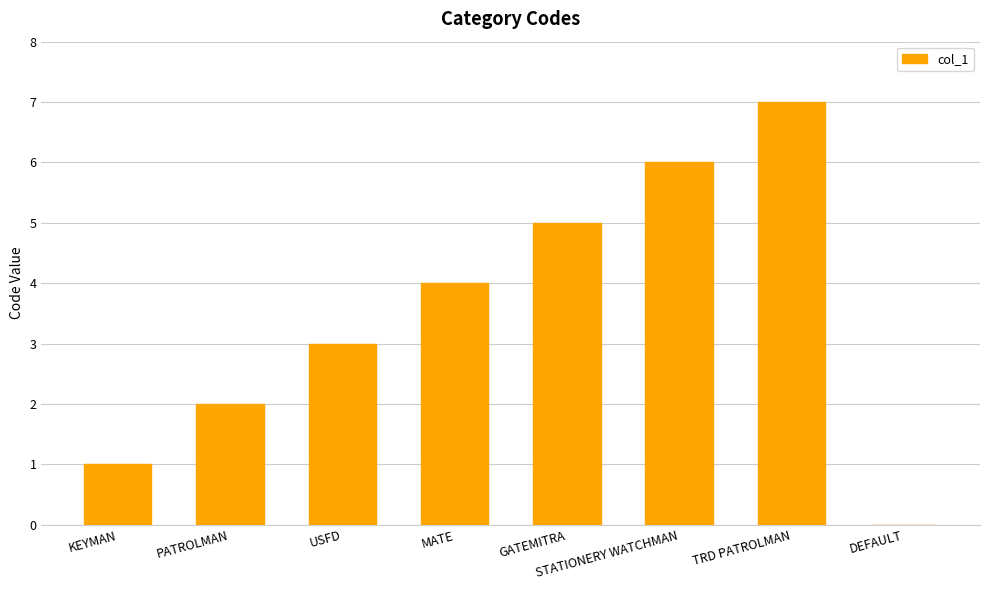

Reading right to left, list all the values displayed in this chart.

0	7	6	5	4	3	2	1